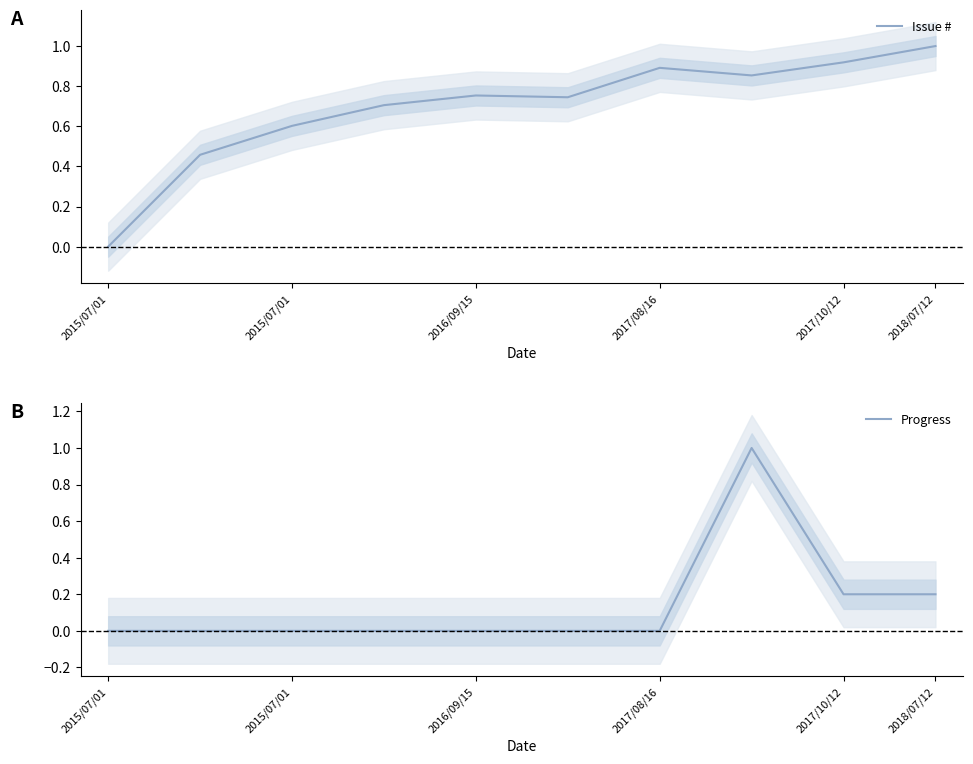

Which series has the largest range (max minus min)?

Issue #